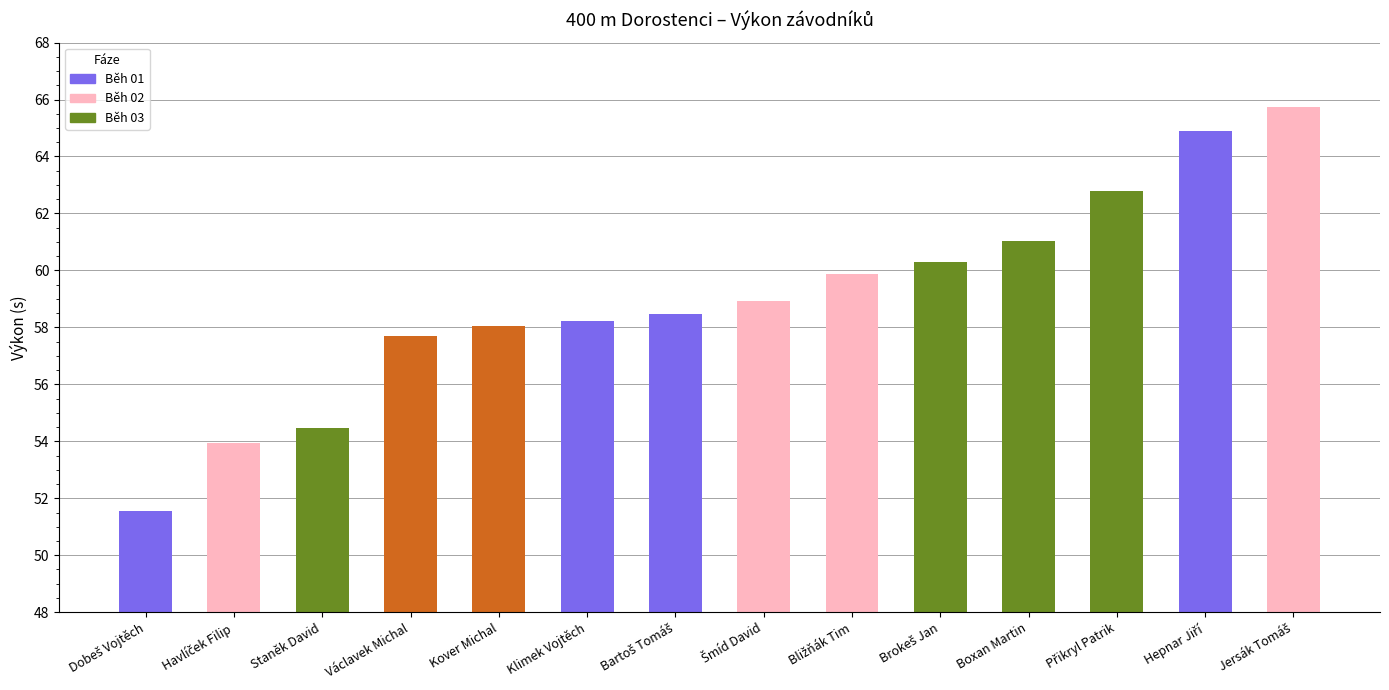

The value at Boxan Martin is 39.7. True or false?

False